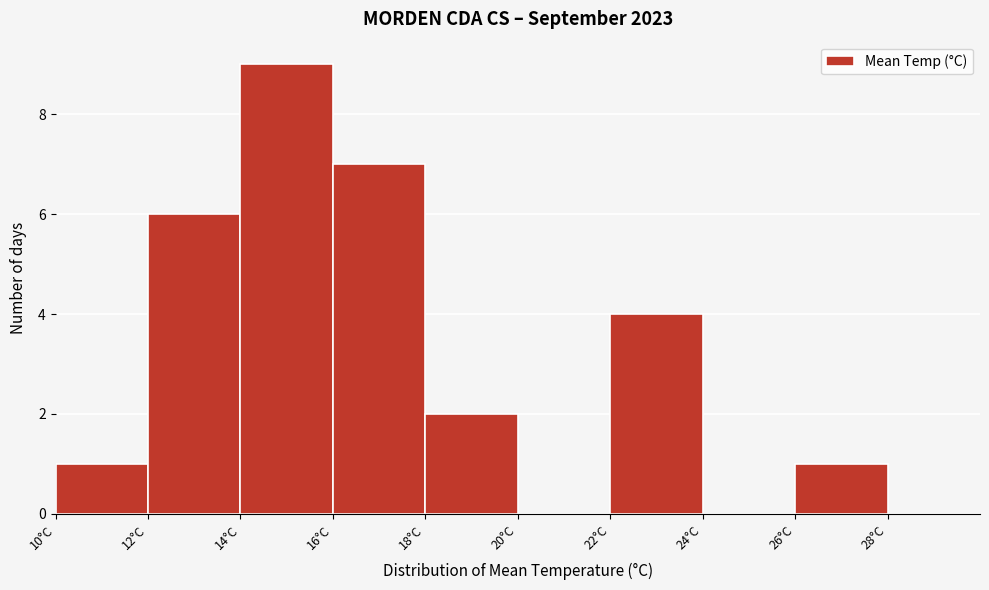

Reading left to right, list every bar in this chart as the range it spans on the x-axis followed by its height. The values are not printed on the chart, so give them approximately, as read against the axis.

10 to 12: 1
12 to 14: 6
14 to 16: 9
16 to 18: 7
18 to 20: 2
20 to 22: 0
22 to 24: 4
24 to 26: 0
26 to 28: 1